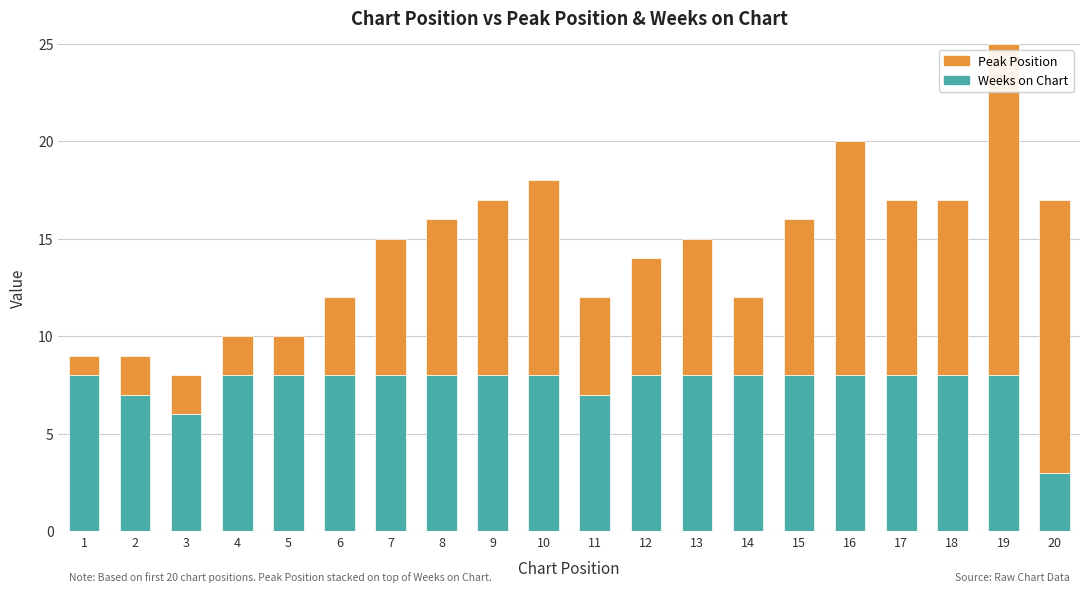

Where is Weeks on Chart nearest to the value 5?

3